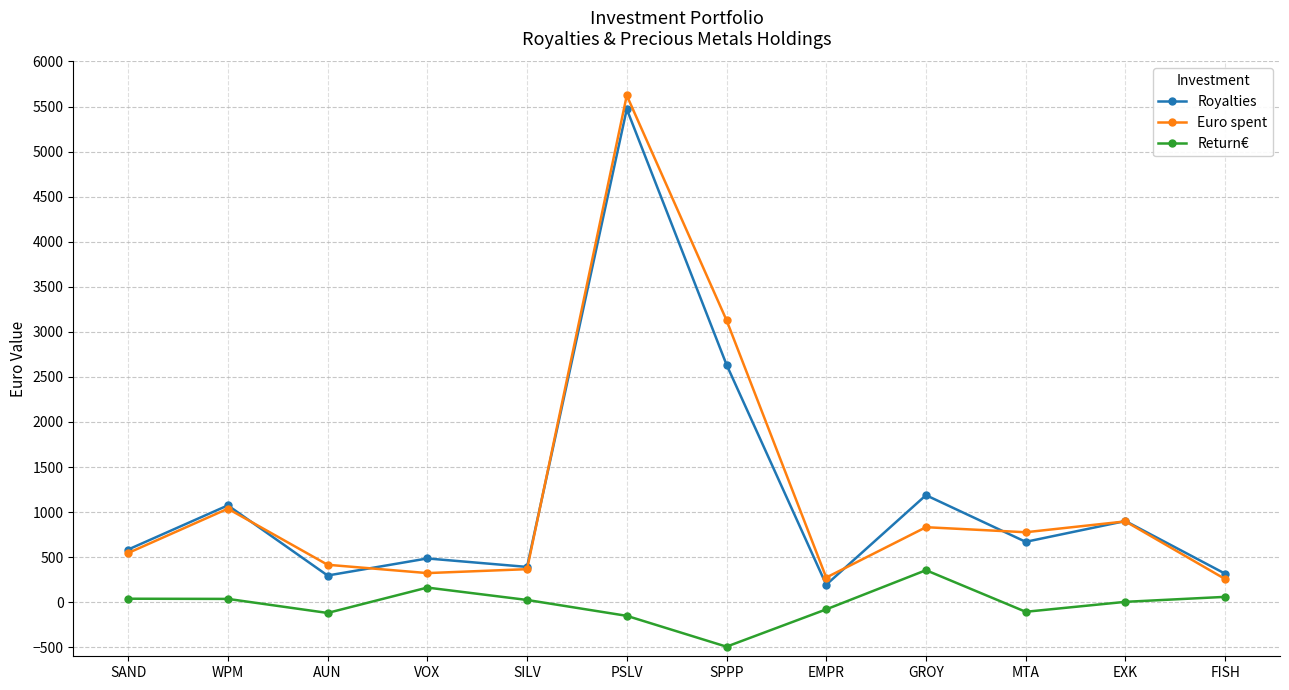

How many data points does each series have?

12